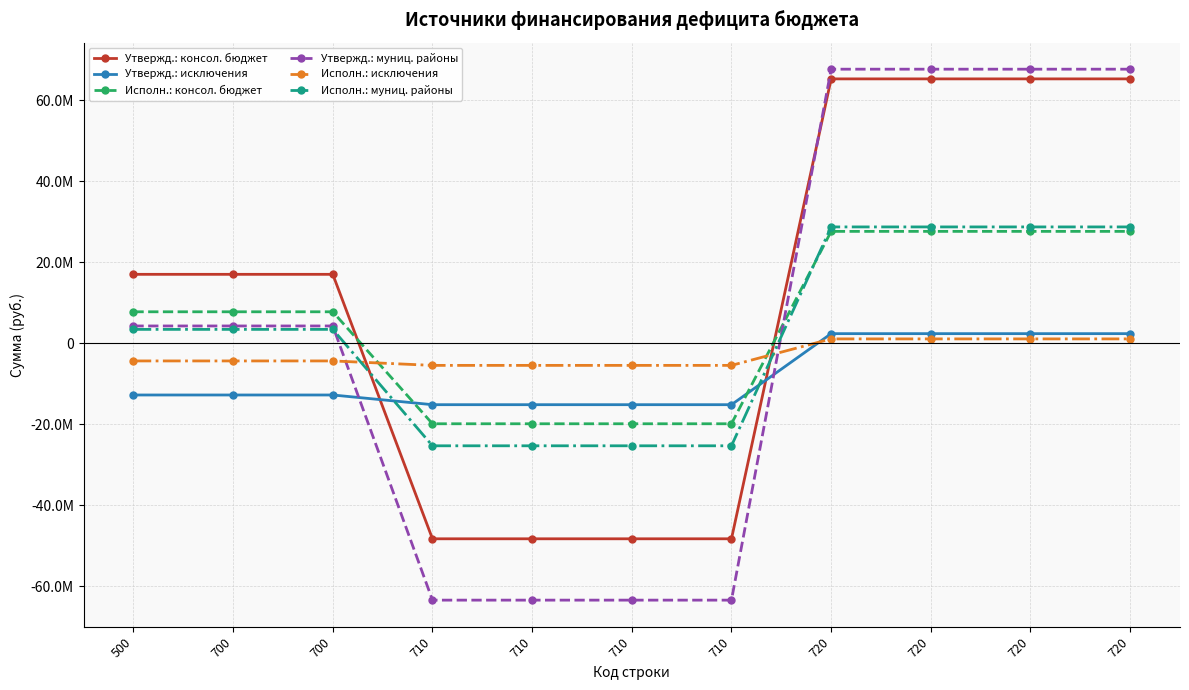

Where does the Исполн.: исключения series first go above -4341764?

720